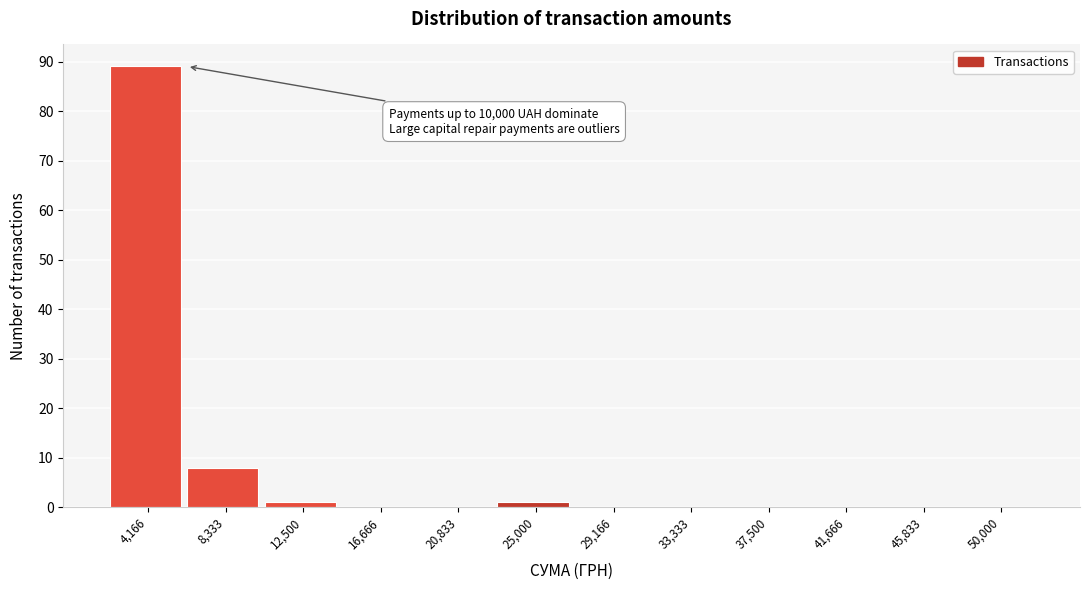

Reading left to right, what are all the values shown in this chart?

4,166=89	8,333=8	12,500=1	16,666=0	20,833=0	25,000=1	29,166=0	33,333=0	37,500=0	41,666=0	45,833=0	50,000=0